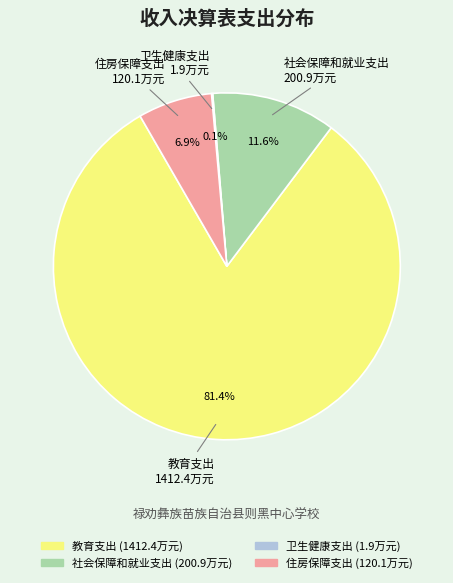

Is it true that 教育支出 is 72% of the pie?

False